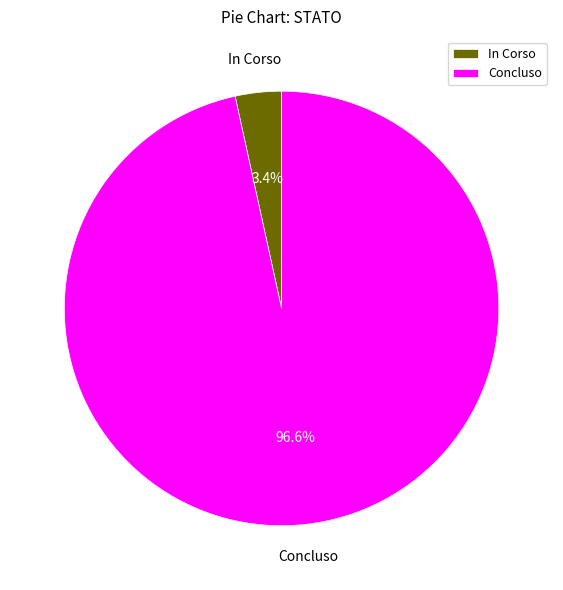

What percentage do In Corso and Concluso together represent?

100.0%